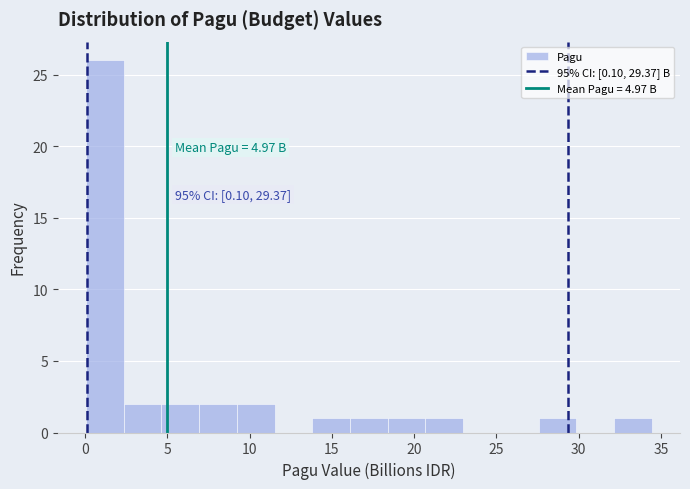

Over which range of the x-axis is the bar tallest?

0.0 to 2.5